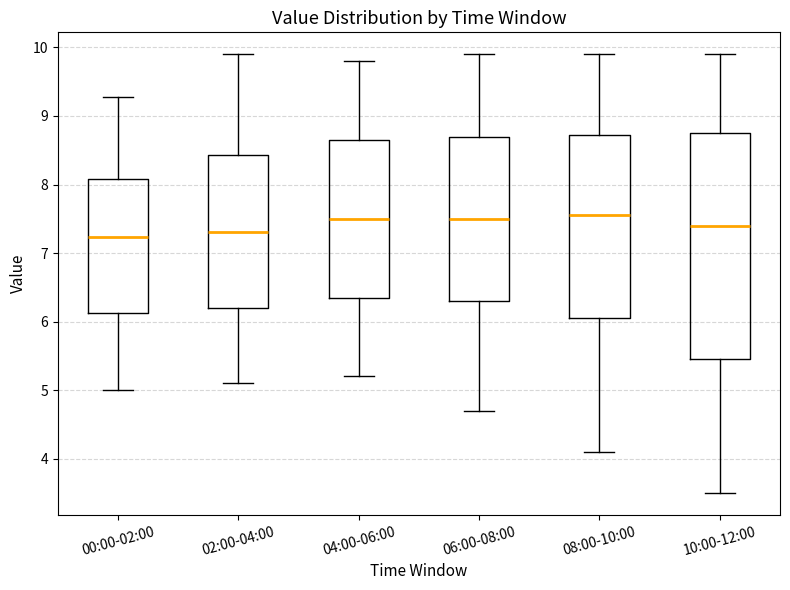

Which box is the tallest, from its lower edge to its upper edge?

10:00-12:00